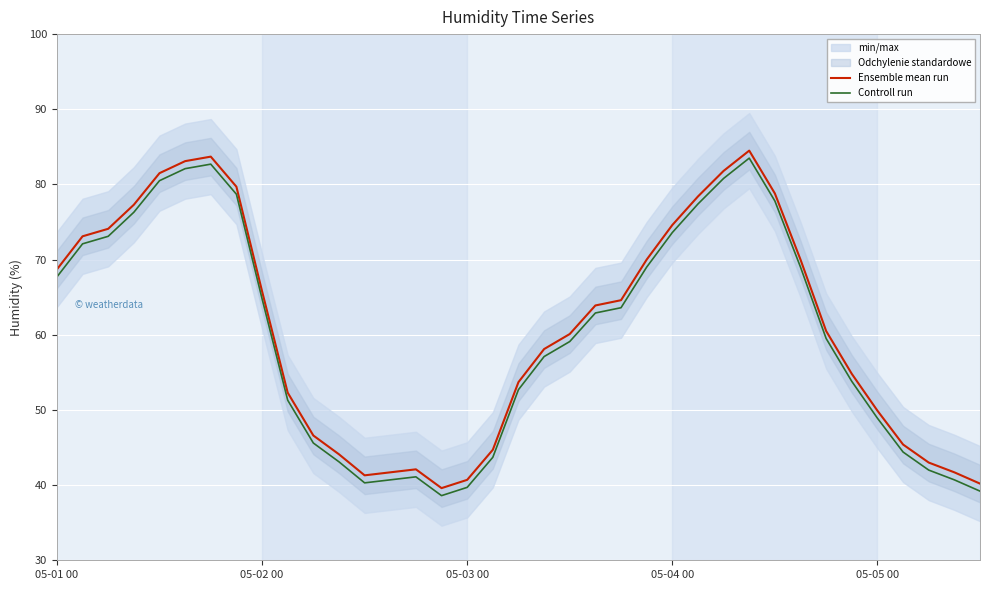

True or false: Ensemble mean run has a value of 70.0 at 29.

True